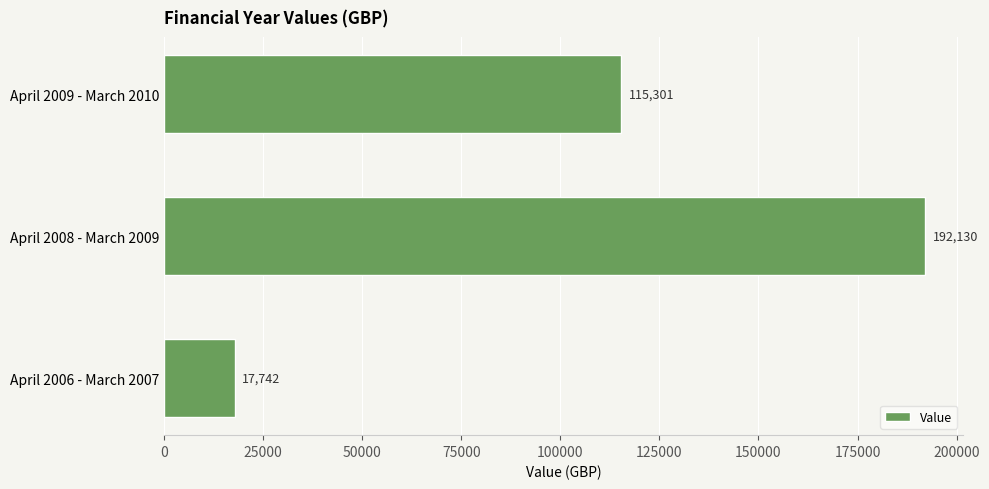

The value at April 2008 - March 2009 is 192130. True or false?

True